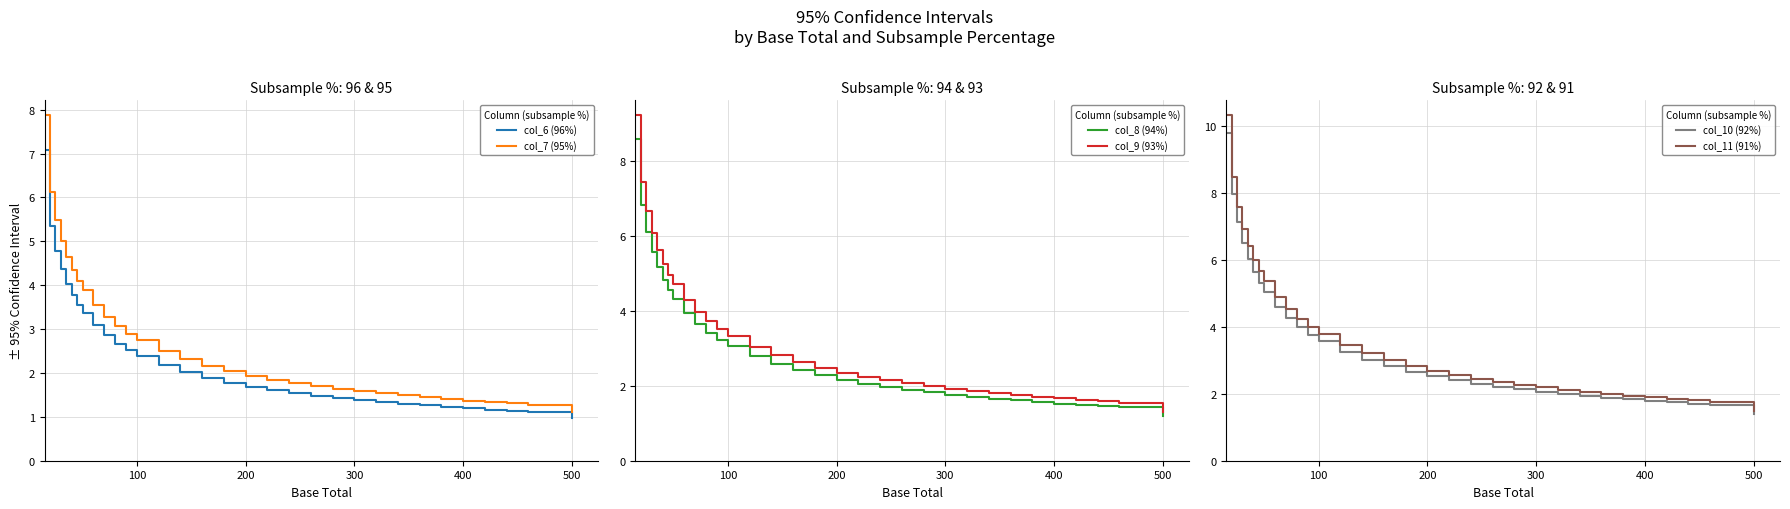

Rank the series by their maximum value, from highest to lowest.

col_11 (91%), col_10 (92%), col_9 (93%), col_8 (94%), col_7 (95%), col_6 (96%)